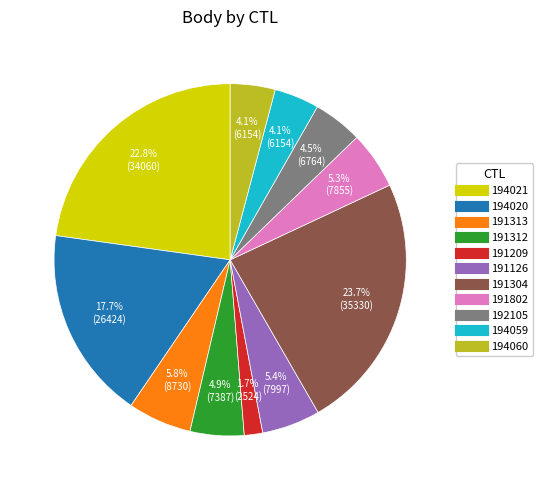

How many slices are in this pie chart?

11